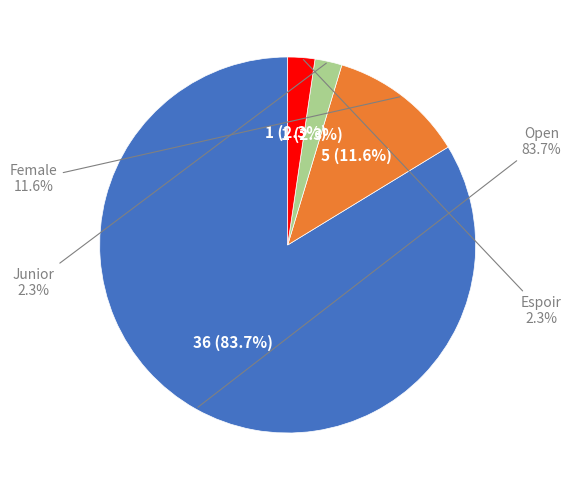

To the nearest percent, what portion does Junior represent?

2%